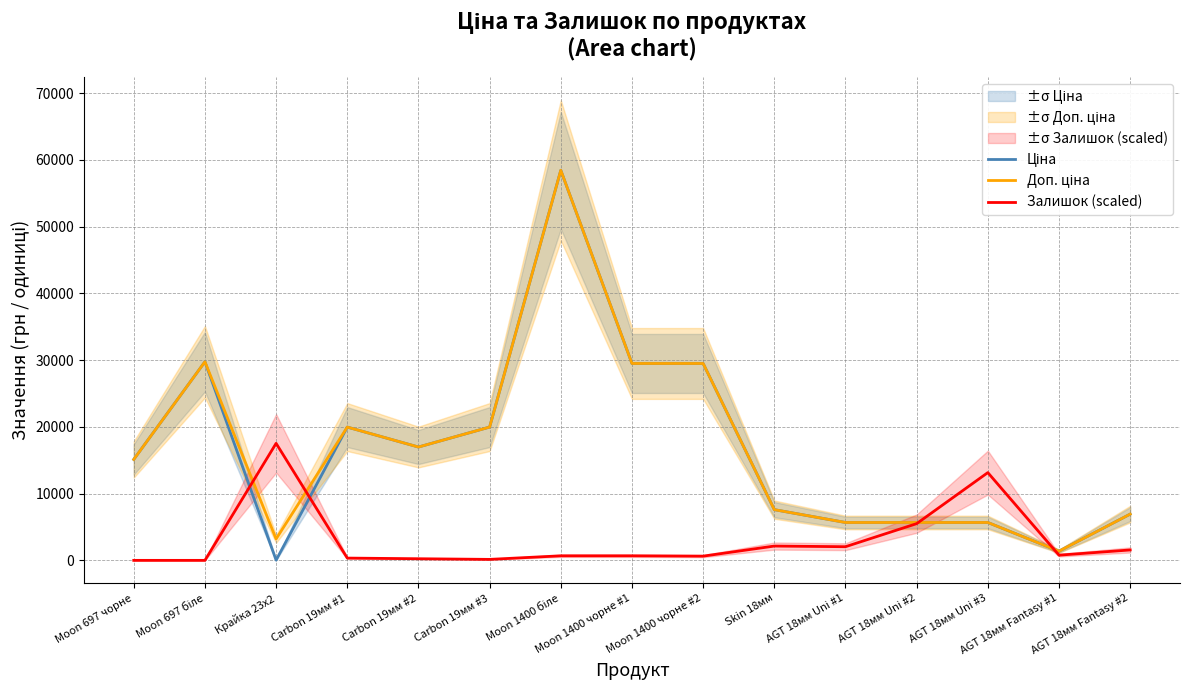

What is the sum of all Доп. ціна values?

255305.1